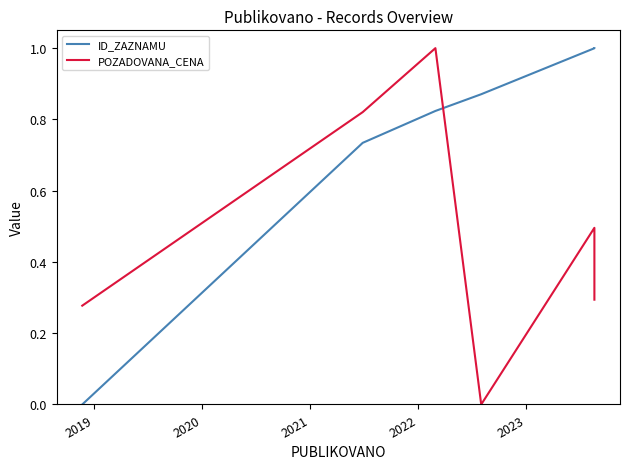

What is the average value of the POZADOVANA_CENA series?

0.5